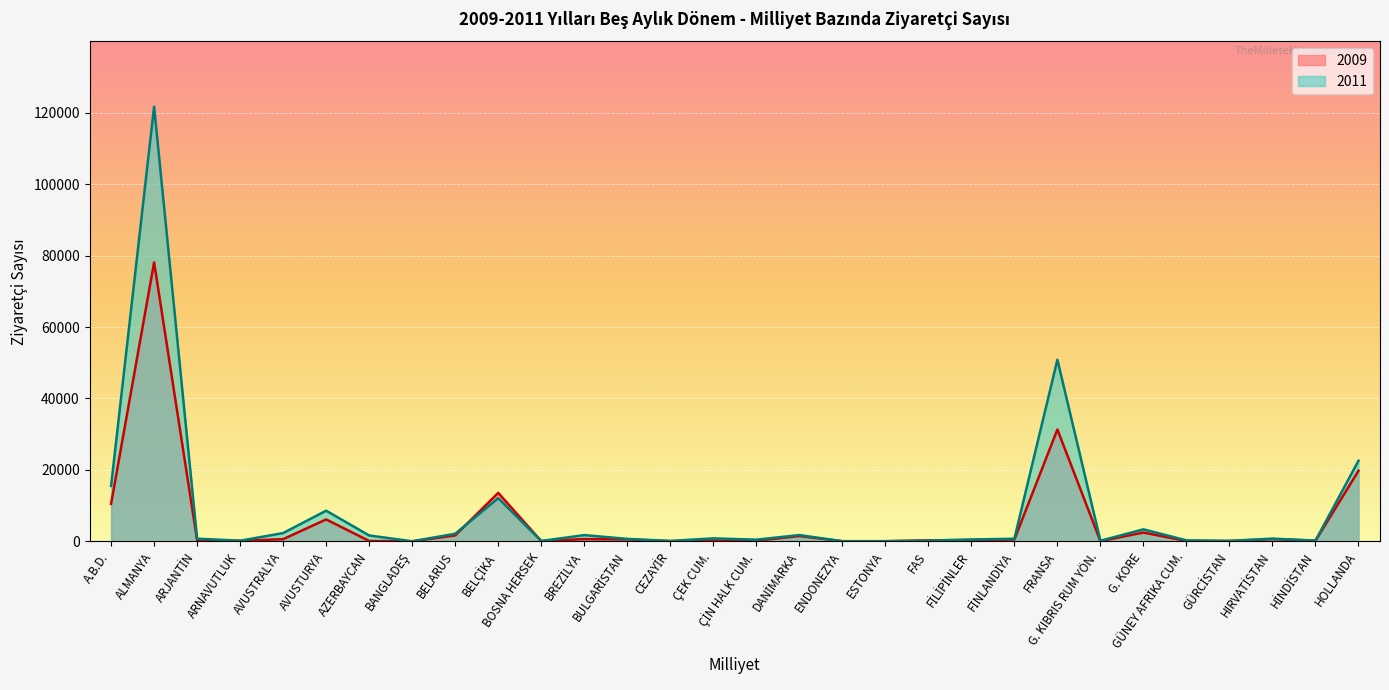

List the series in order of their peak value, lowest first.

2009, 2011